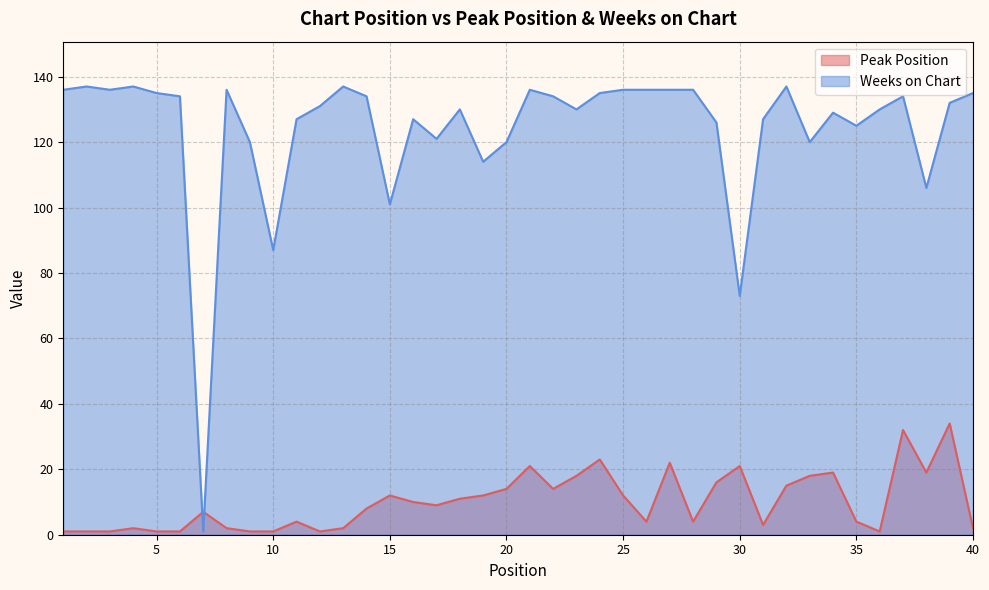

True or false: Weeks on Chart and Peak Position intersect in this chart.

True